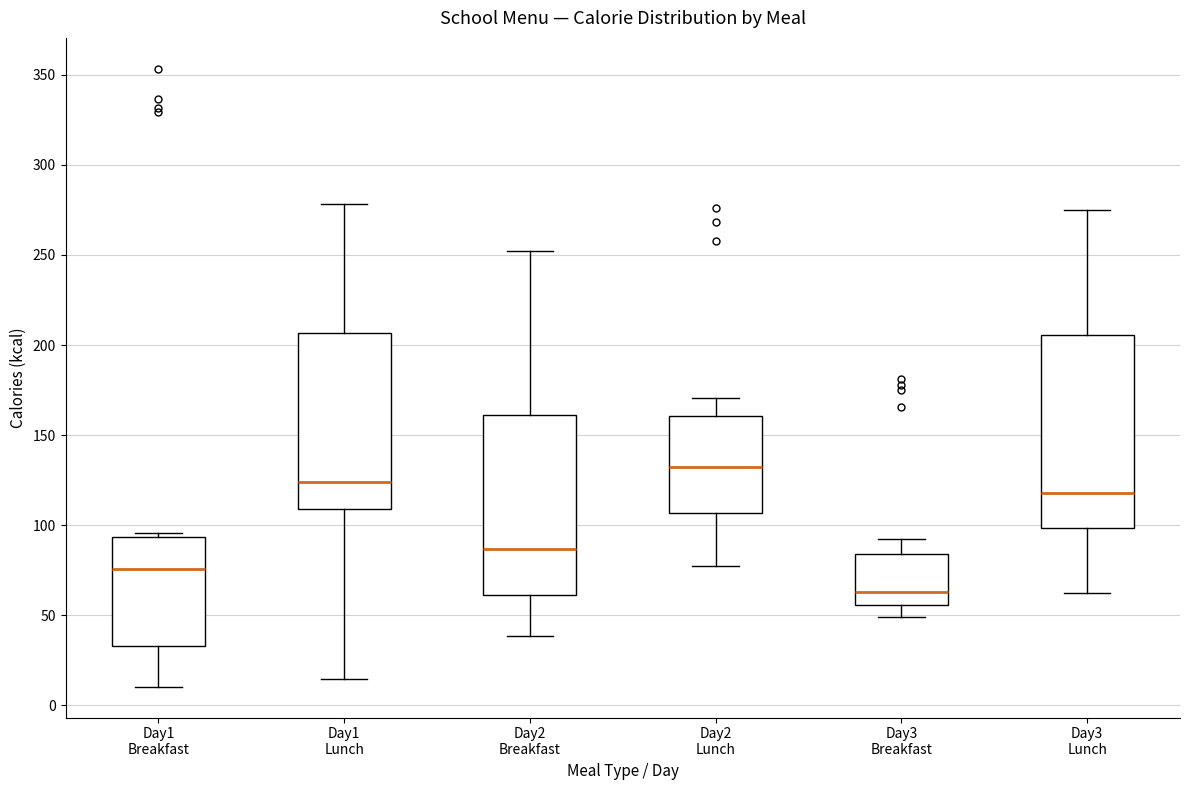

Reading left to right, read every box against the y-axis: the position of its median line, the range the box covers, and the ends of its whiskers. The values are not printed on the chart, so give them approximately, as read against the axis.

Day1 Breakfast: median 75, box 35 to 95, whiskers 10 to 95 (just above the box's upper edge)
Day1 Lunch: median 125, box 110 to 205, whiskers 15 to 280
Day2 Breakfast: median 85, box 60 to 160, whiskers 40 to 250
Day2 Lunch: median 130, box 105 to 160, whiskers 75 to 170
Day3 Breakfast: median 65, box 55 to 85, whiskers 50 to 90
Day3 Lunch: median 120, box 100 to 205, whiskers 65 to 275